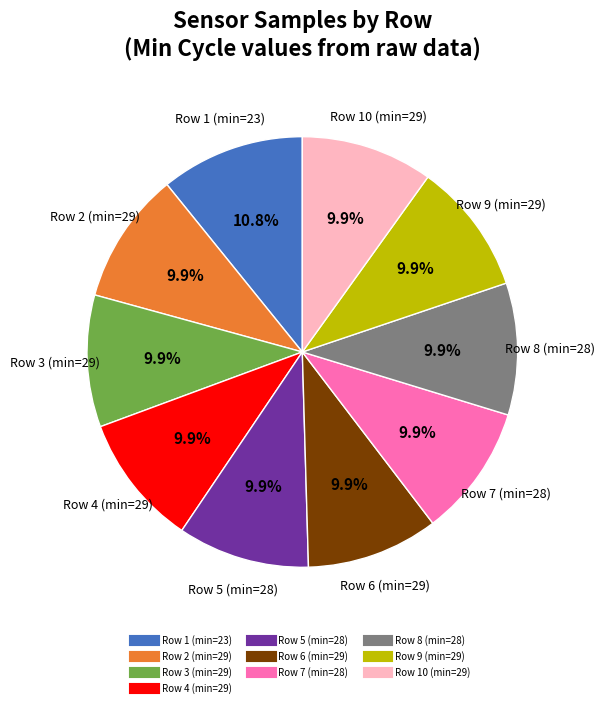

How many segments does this pie chart have?

10